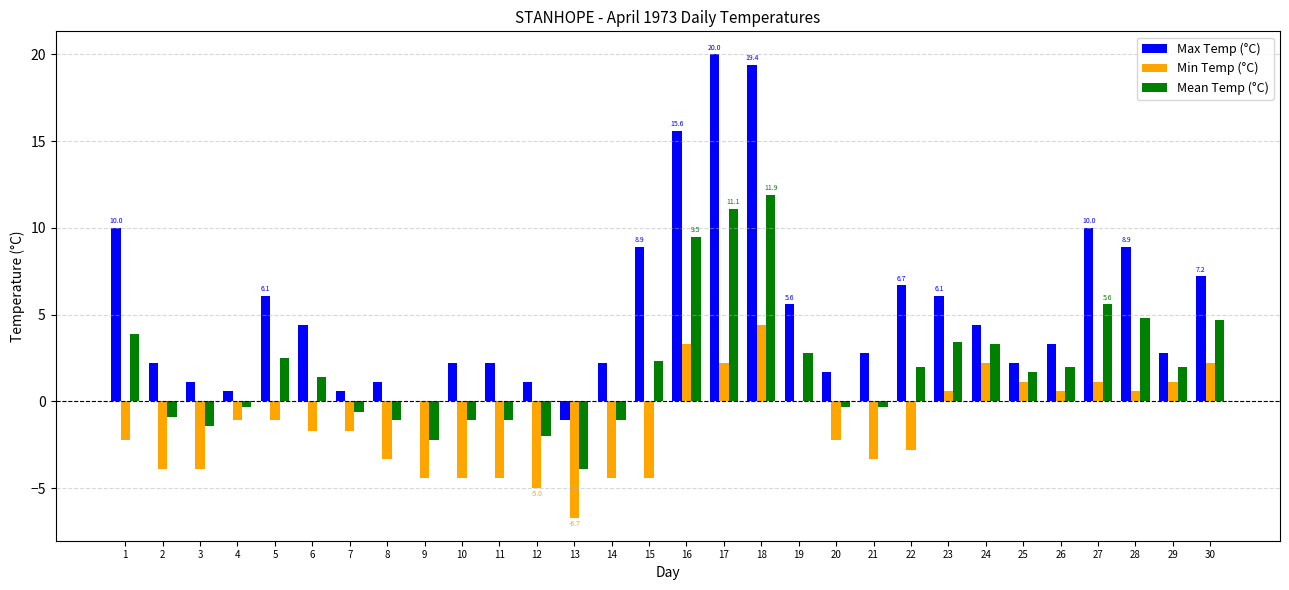

Which series has the largest range (max minus min)?

Max Temp (°C)